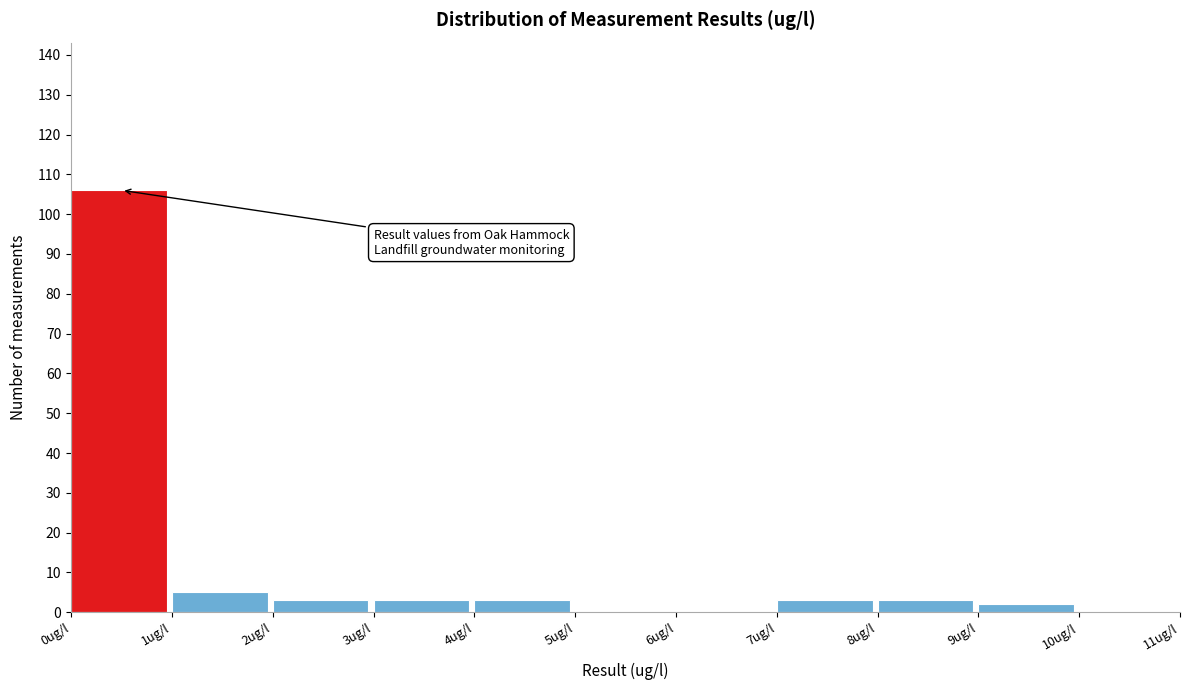

Which range on the x-axis has the tallest bar?

0 to 1